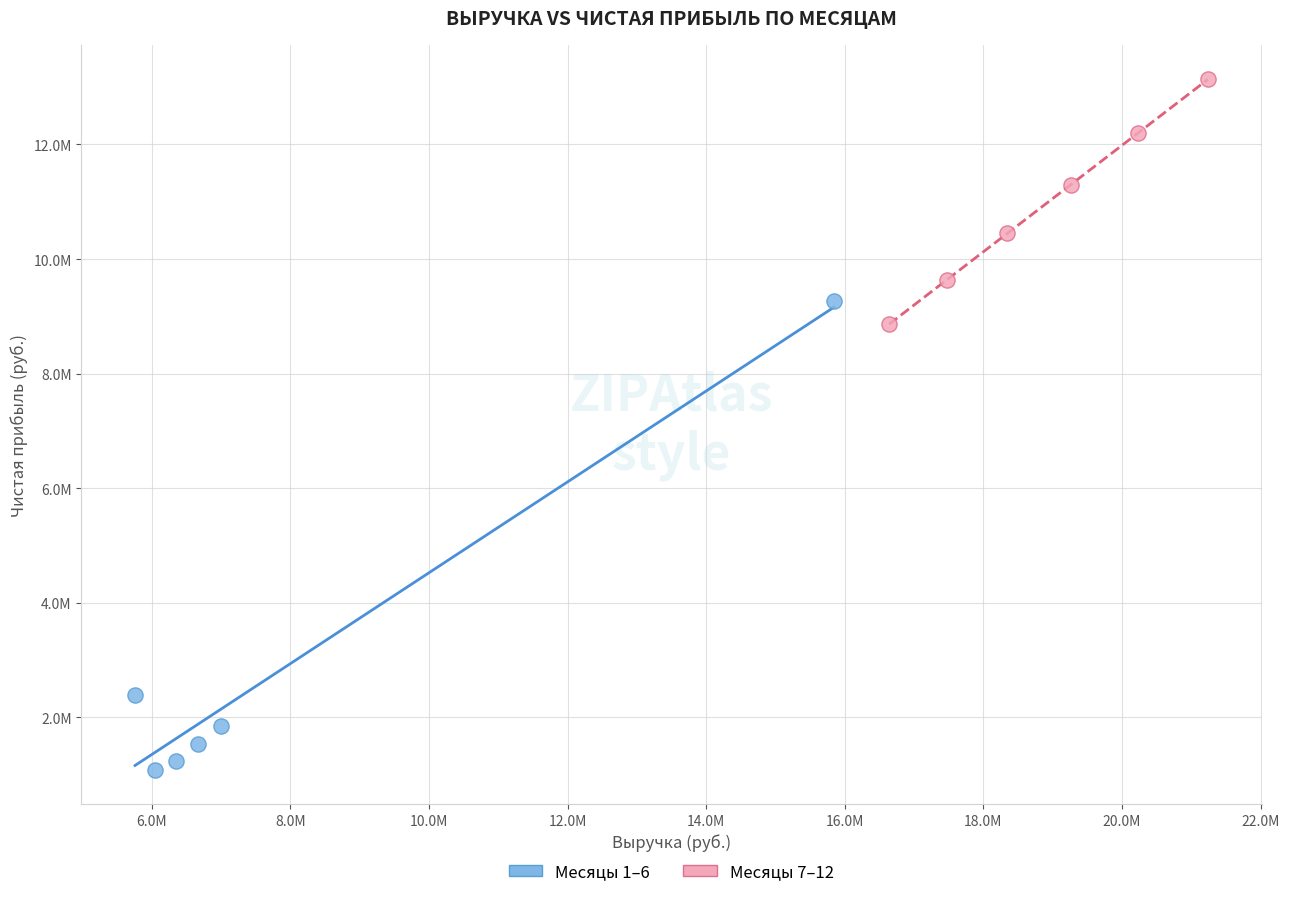

Which series contains the highest Y value?

Месяцы 7–12